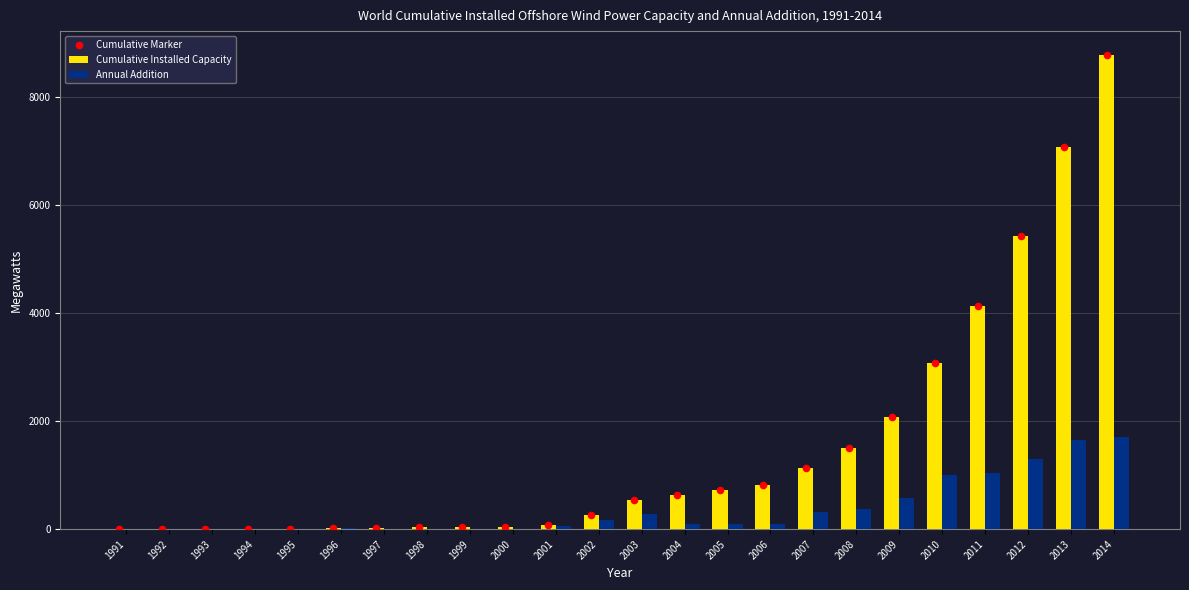

At which category is the sum across all series the highest?

2014